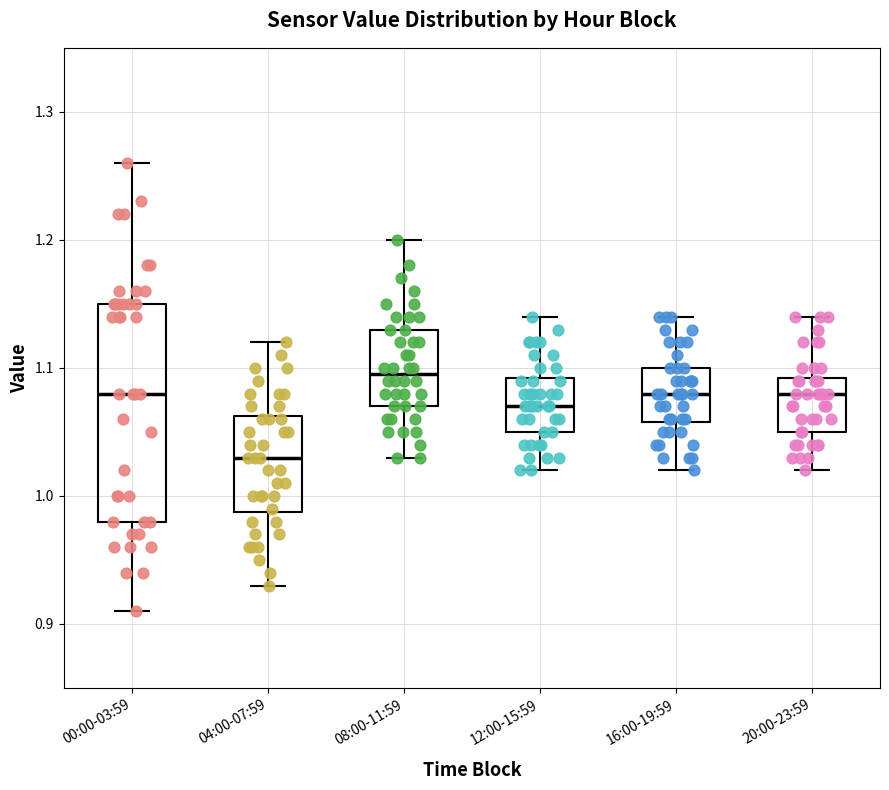

Where is the upper edge of the box for 12:00-15:59 on the y-axis? The values are not printed on the chart, so give them approximately, as read against the axis.

1.09